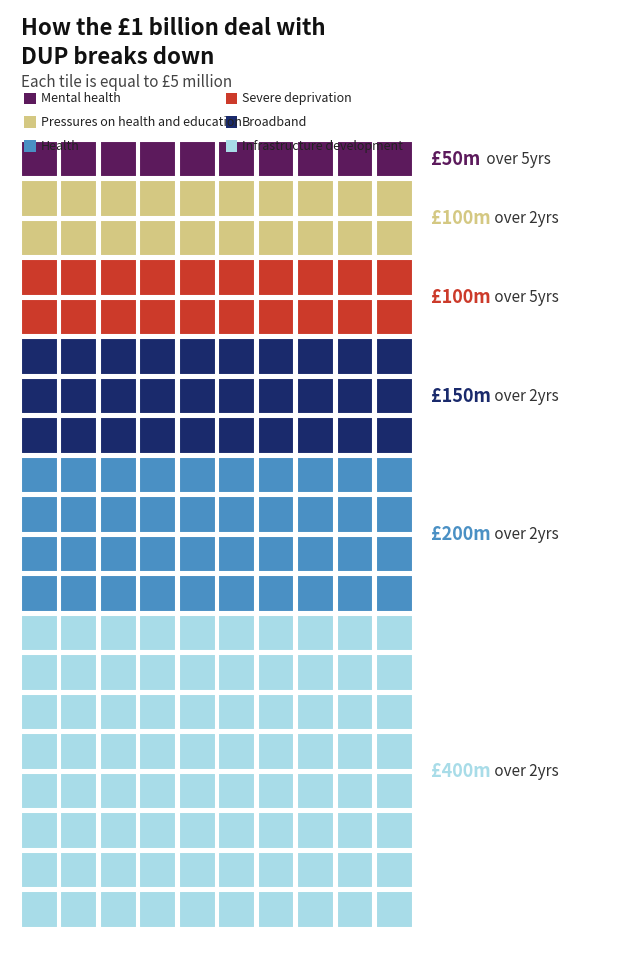

Is it true that BR domain Inc. equals -6 at 2?

False